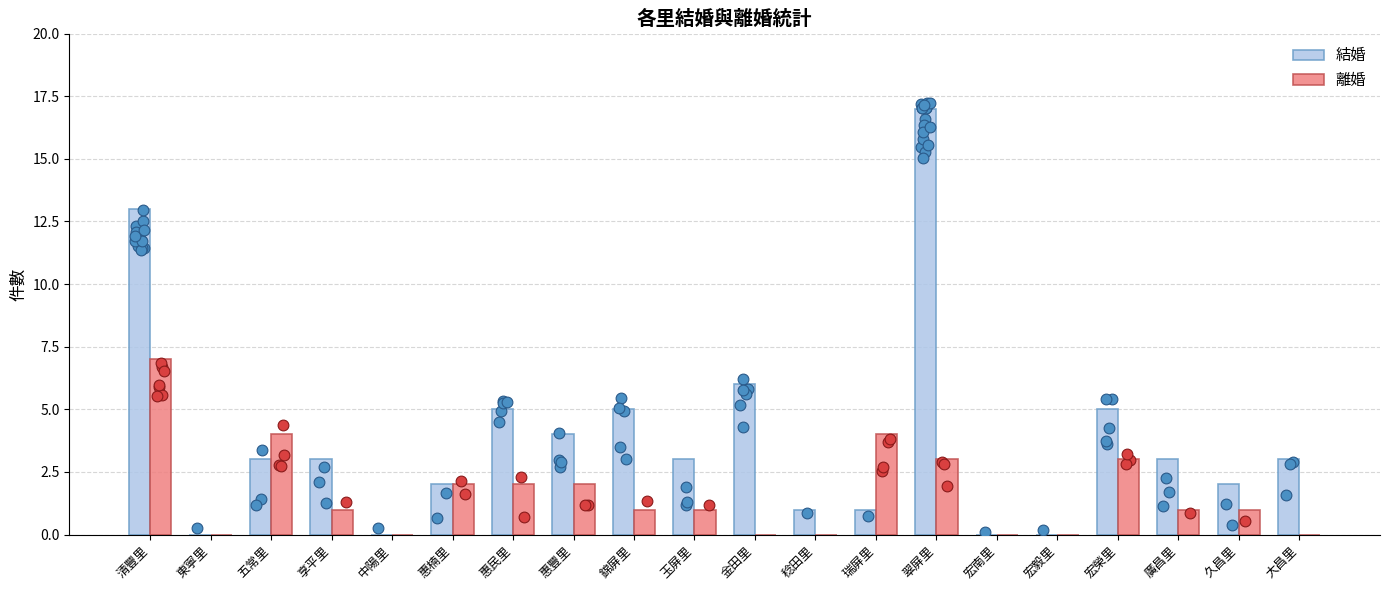

What is the total value across all series at 廣昌里?

4